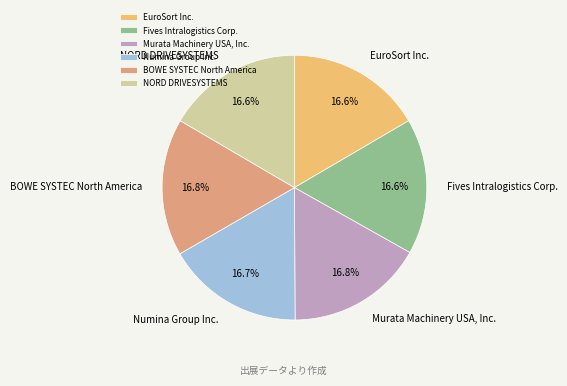

Is the sum of EuroSort Inc. and BOWE SYSTEC North America greater than half?

No